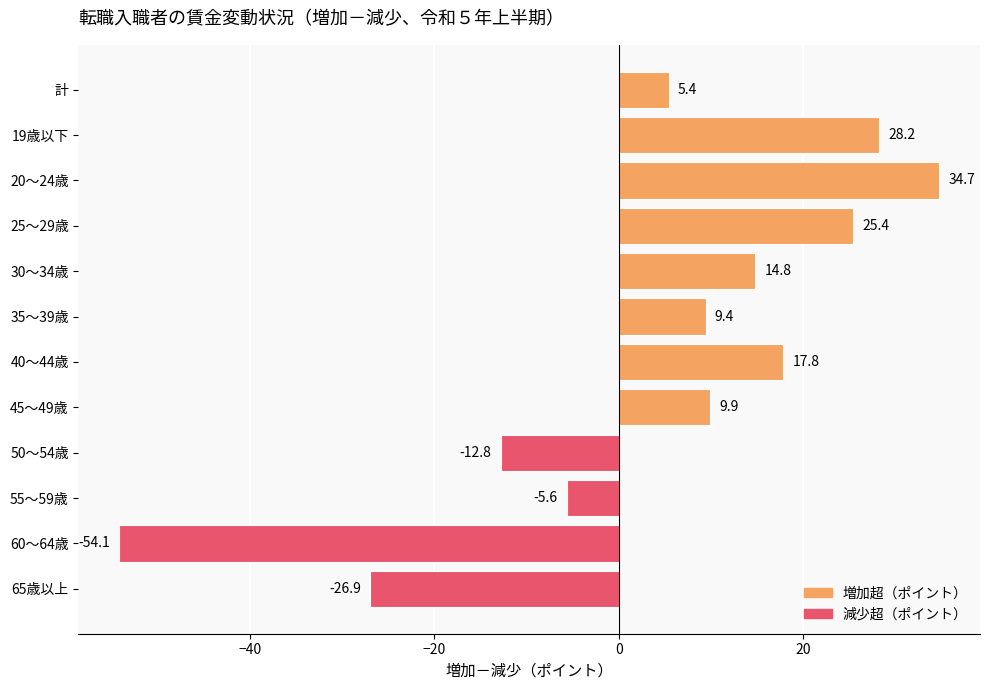

Reading top to bottom, list all the values displayed in this chart.

5.4	28.2	34.7	25.4	14.8	9.4	17.8	9.9	-12.8	-5.6	-54.1	-26.9